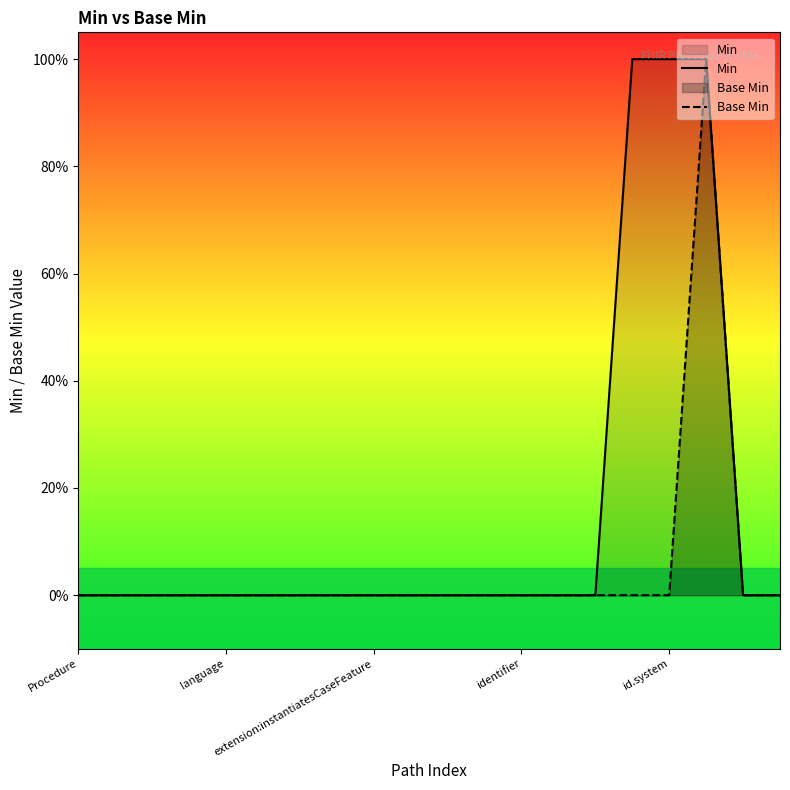

True or false: Min and Base Min cross at least once.

False